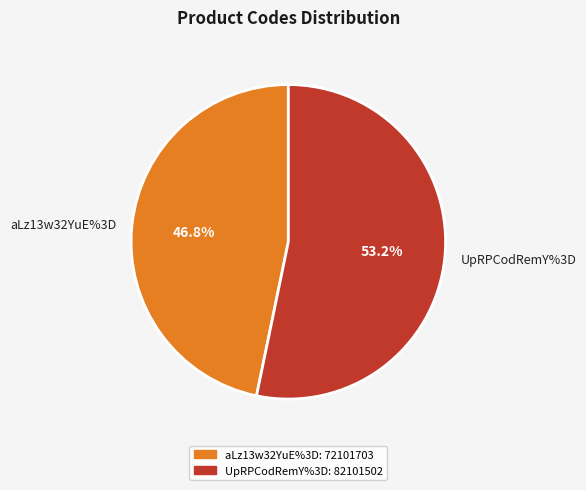

Does any single category account for the majority?

Yes